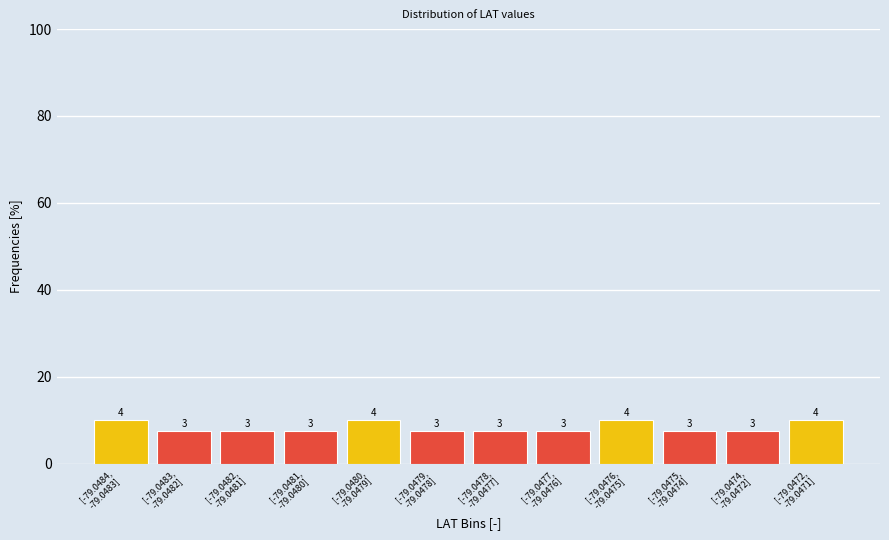

How many bars are there in total?

12